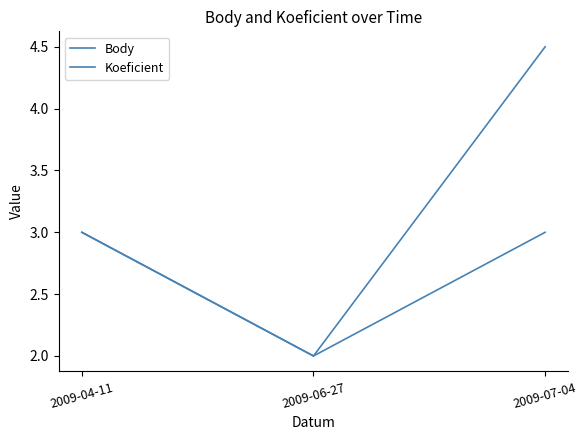

What is the value of the Koeficient point at the 1st from the left?

3.0